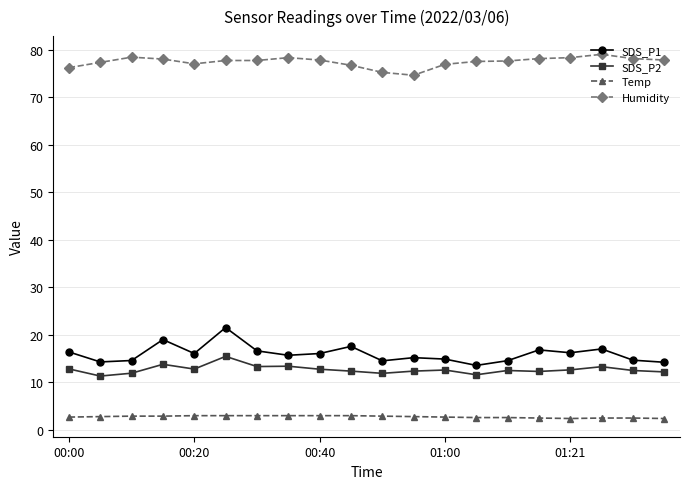

Which series has the largest total across all categories?

Humidity